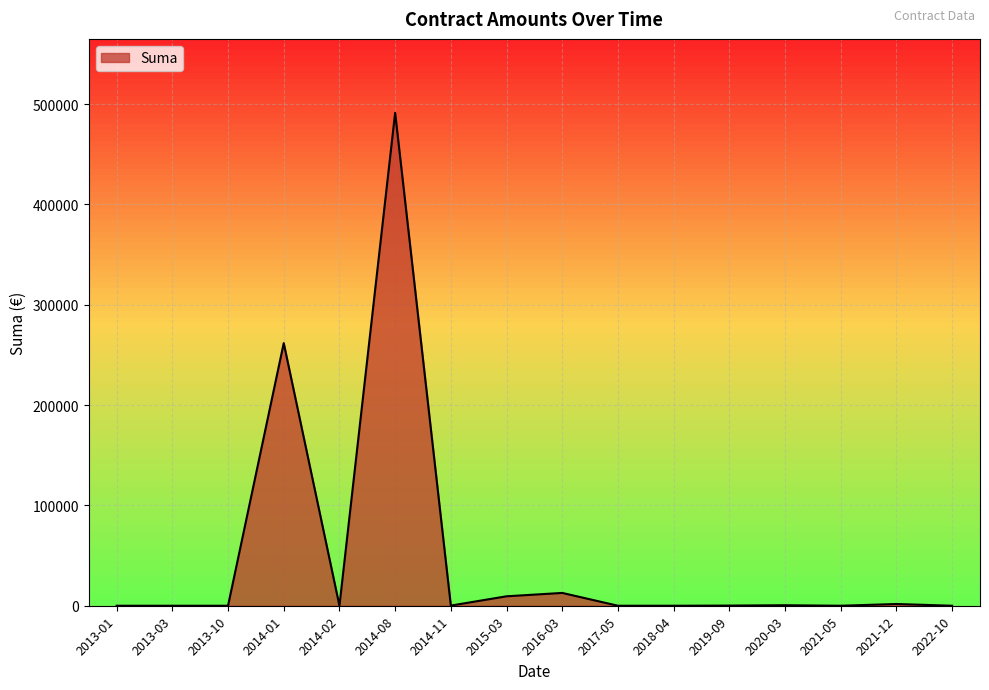

Where is the data nearest to the value 245672?

2014-01